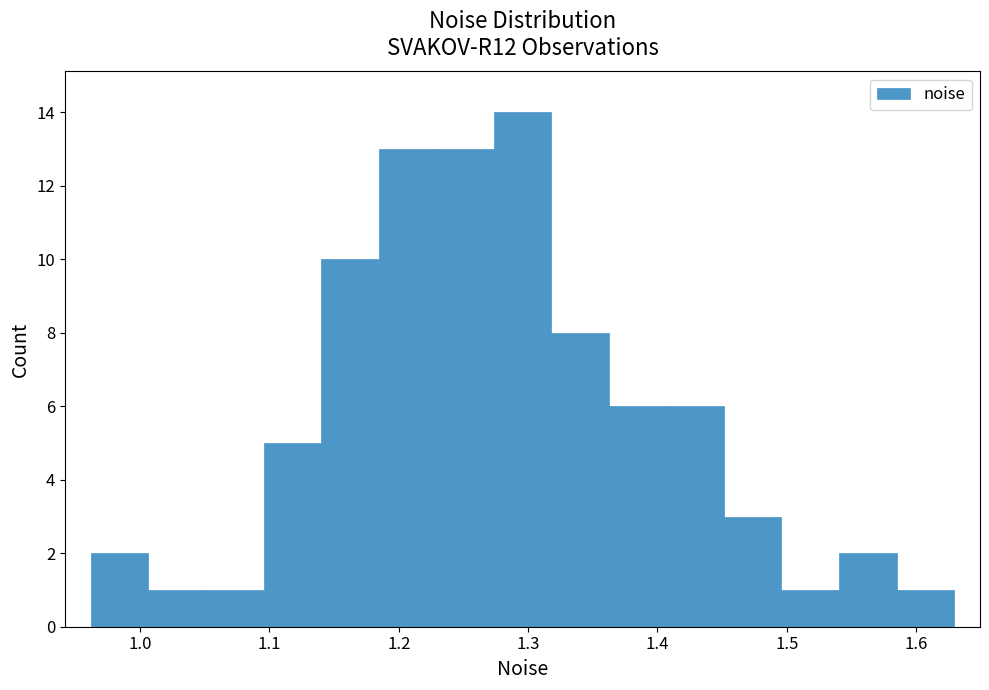

Reading left to right, transcribe this chart: for each bar, give the range it covers on the x-axis and its height. Neither the bar edges nor the heights are printed on the chart, so give them approximately, as read against the axes.

0.96 to 1.01: 2
1.01 to 1.05: 1
1.05 to 1.10: 1
1.10 to 1.14: 5
1.14 to 1.18: 10
1.18 to 1.23: 13
1.23 to 1.27: 13
1.27 to 1.32: 14
1.32 to 1.36: 8
1.36 to 1.41: 6
1.41 to 1.45: 6
1.45 to 1.50: 3
1.50 to 1.54: 1
1.54 to 1.58: 2
1.58 to 1.63: 1